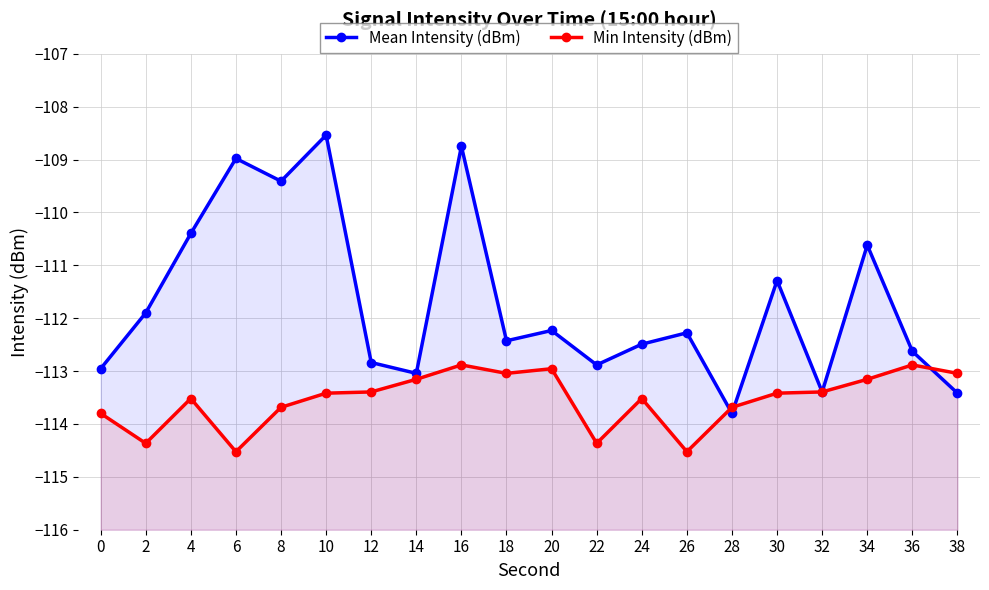

At how many categories does at least one series exceed -110?

4